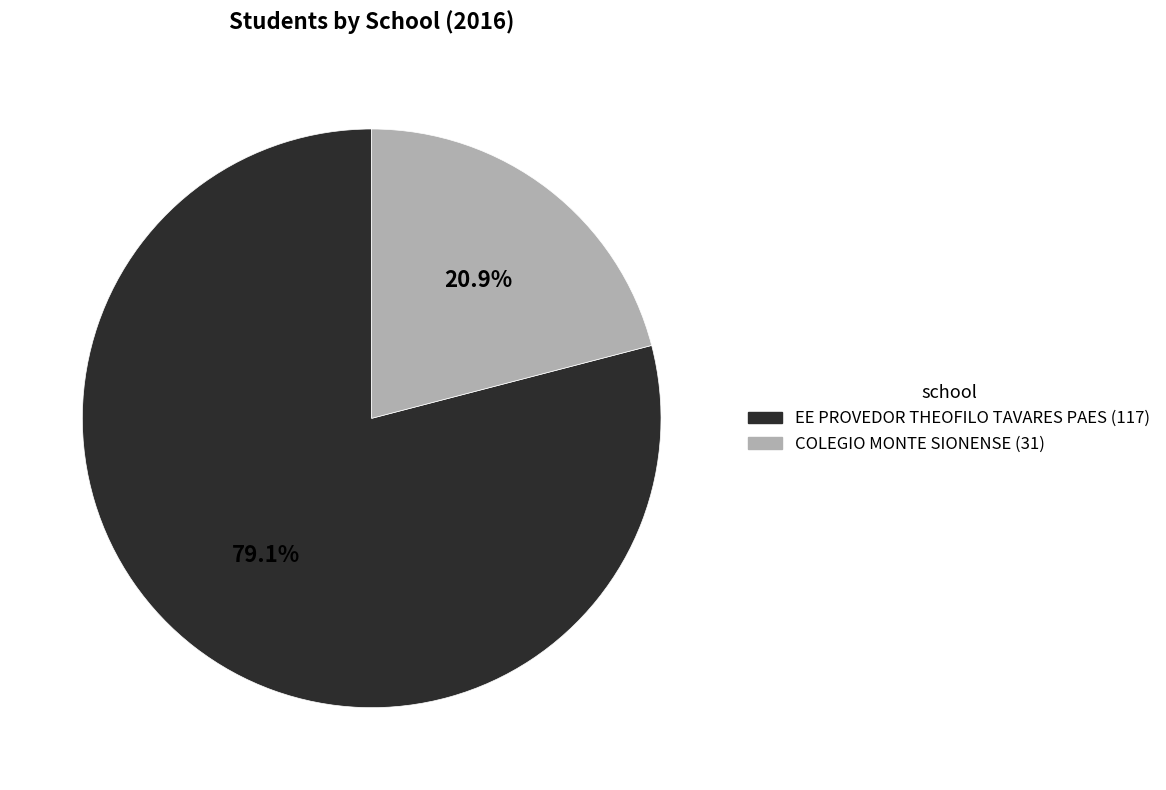

To the nearest percent, what percentage of the pie is EE PROVEDOR THEOFILO TAVARES PAES?

79%